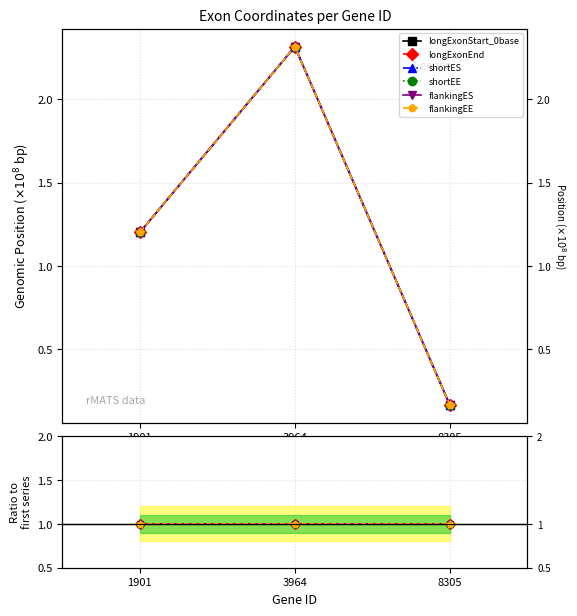

What is the approximate value of longExonEnd at 3964?

2.3